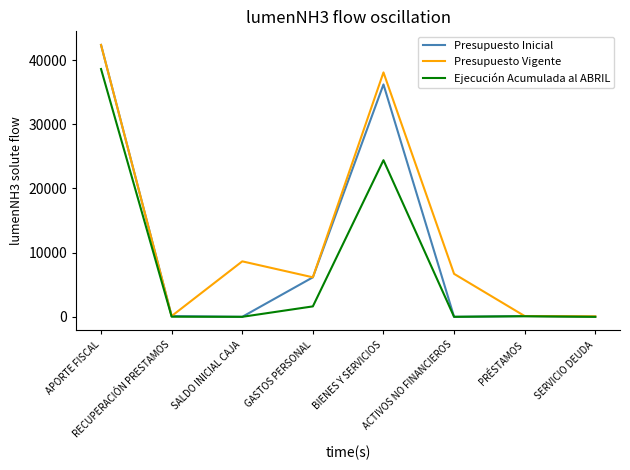

What is the greatest value displayed?

42375